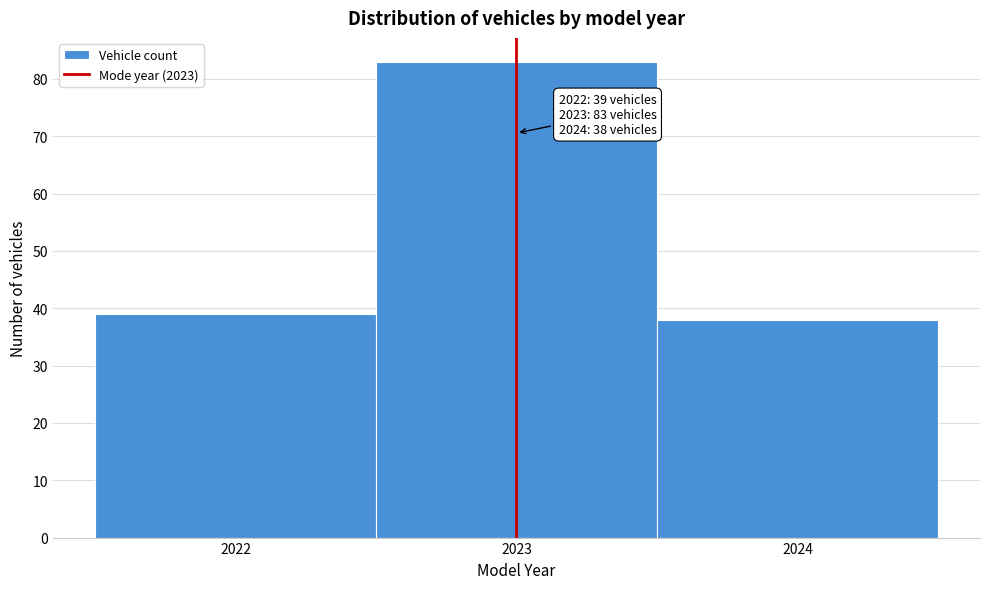

Over which range of the x-axis is the bar tallest?

2022.5 to 2023.5